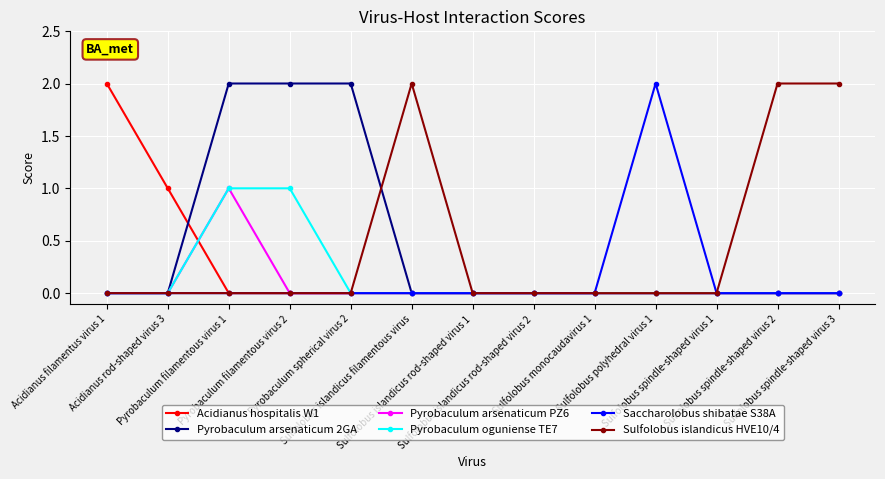

Which category has the lowest value across all series?

Pyrobaculum filamentous virus 1